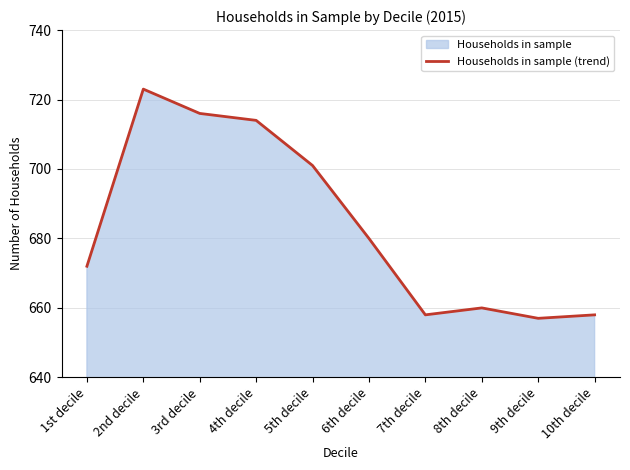

List the labels in order of value, largest first.

2nd decile, 3rd decile, 4th decile, 5th decile, 6th decile, 1st decile, 8th decile, 7th decile, 10th decile, 9th decile